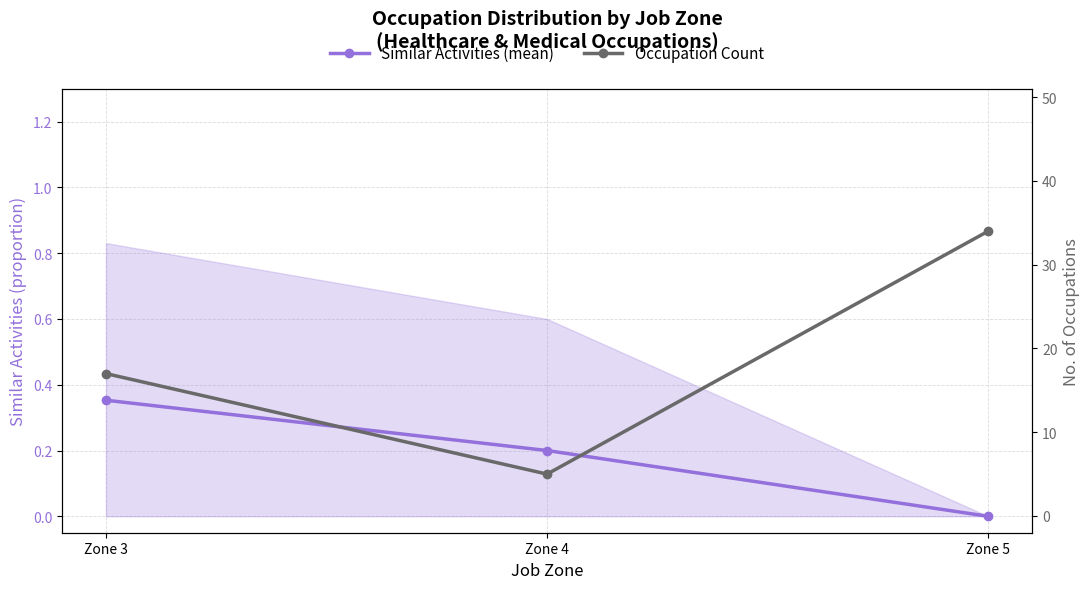

At which category is the sum across all series the highest?

Zone 5